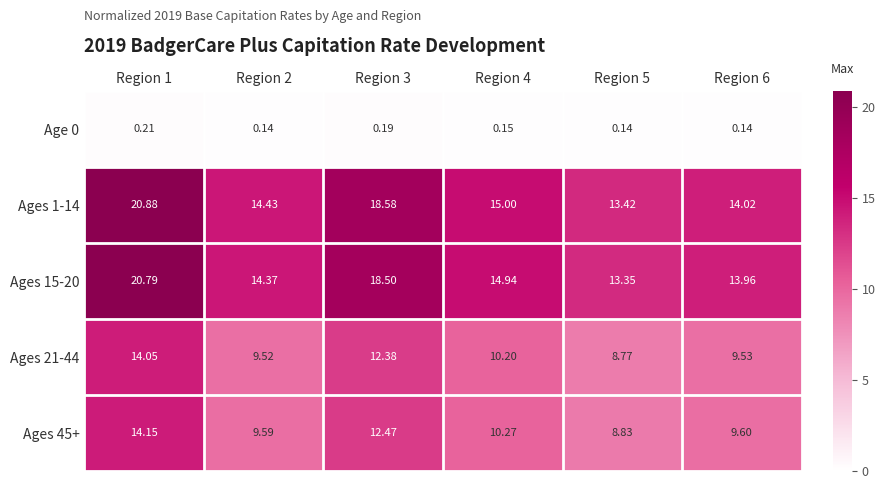

Is the value of Age 0 at Region 4 greater than the value of Ages 15-20 at Region 5?

No